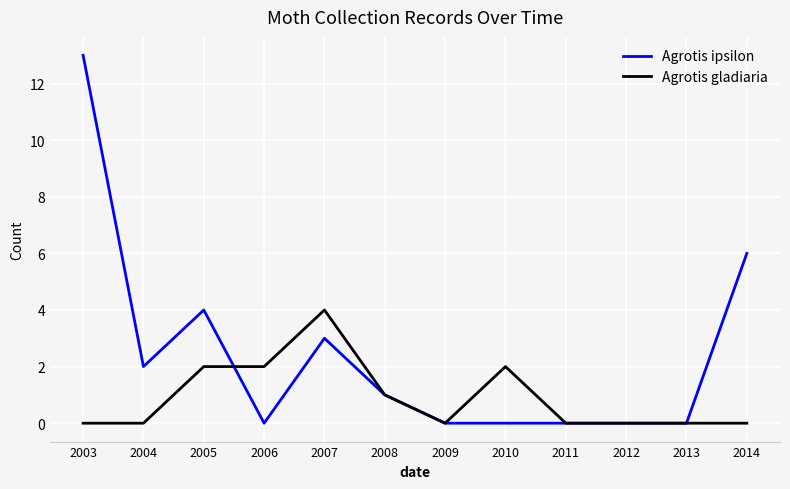

Reading right to left, extract all data points from this chart.

Agrotis ipsilon: 6	0	0	0	0	0	1	3	0	4	2	13
Agrotis gladiaria: 0	0	0	0	2	0	1	4	2	2	0	0